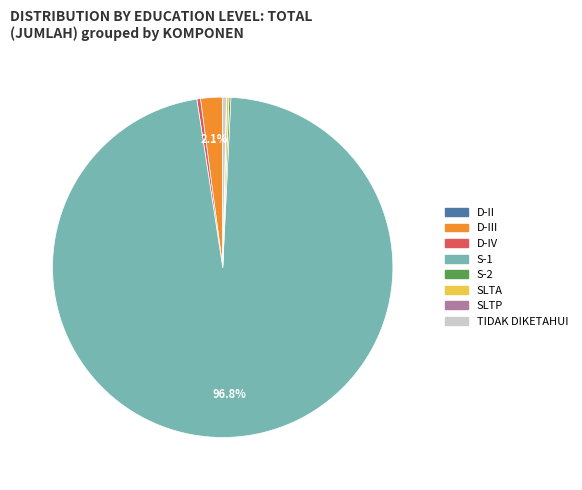

Is there a majority slice in this chart?

Yes